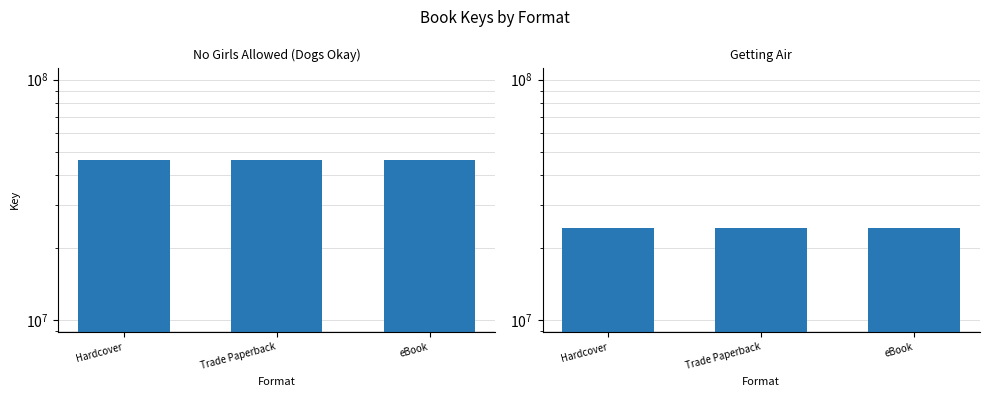

Which label corresponds to the smallest value in the chart?

Hardcover